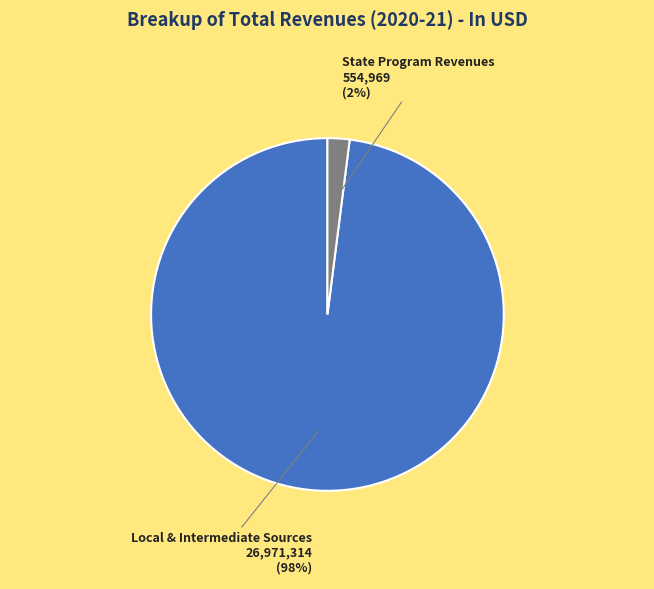

Is there a majority slice in this chart?

Yes